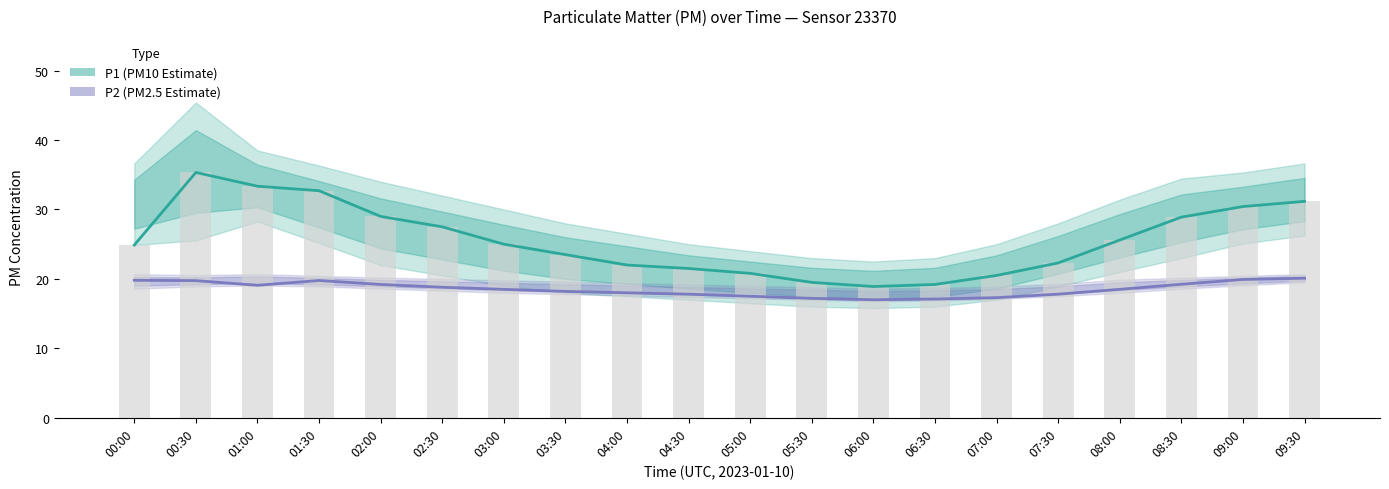

At how many categories does at least one series exceed 23?

12